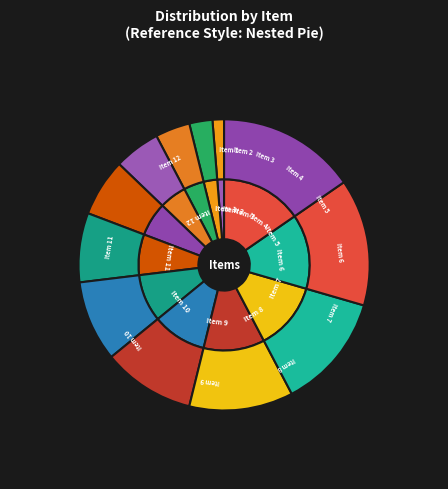

What percentage do Item 8 and Item 5 together represent?

16.7%